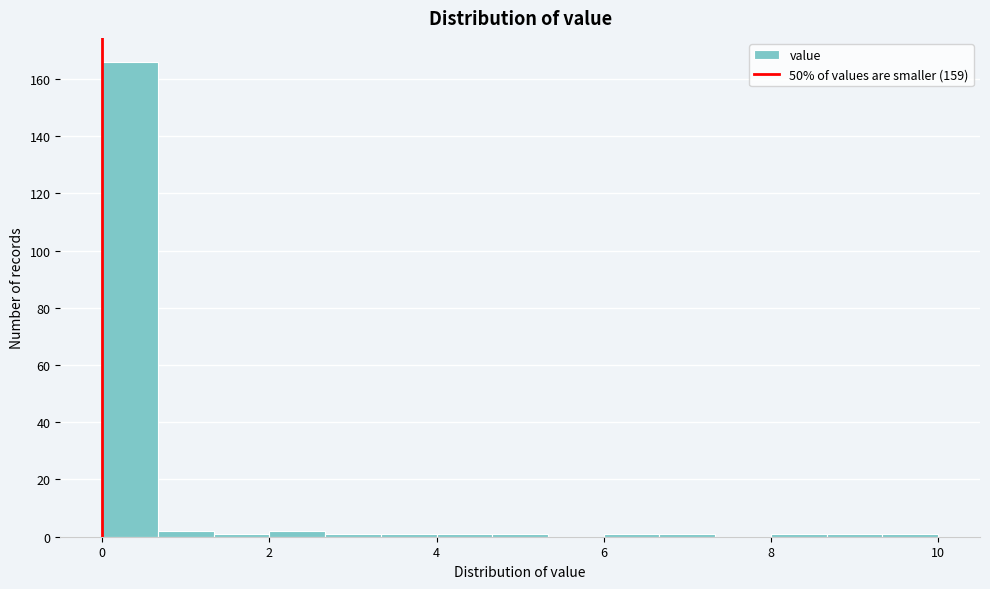

Read against the x-axis, roughly where is the centre of the tallest bar?

0.4